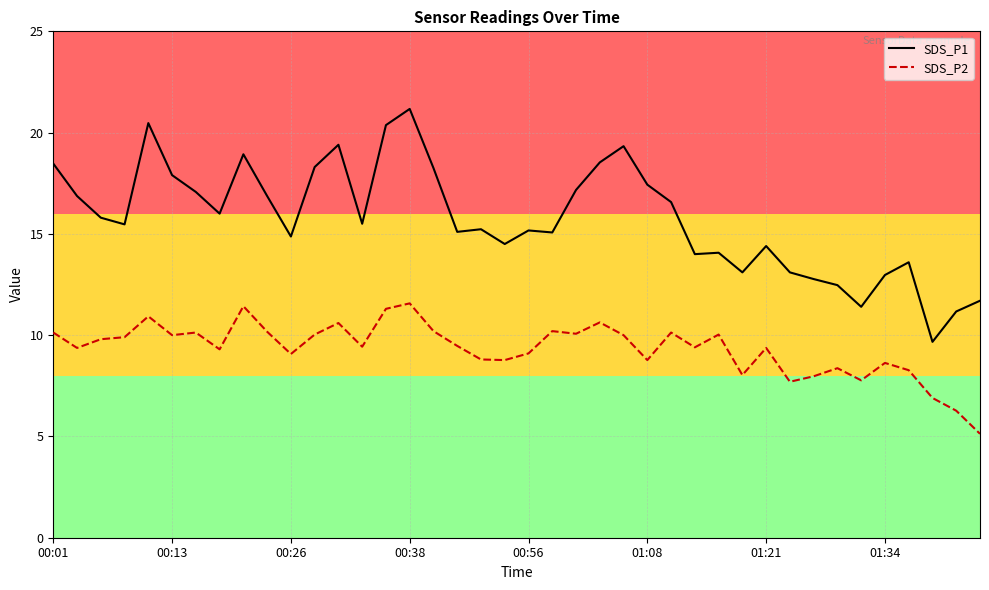

What are all the series names shown in the legend?

SDS_P1, SDS_P2